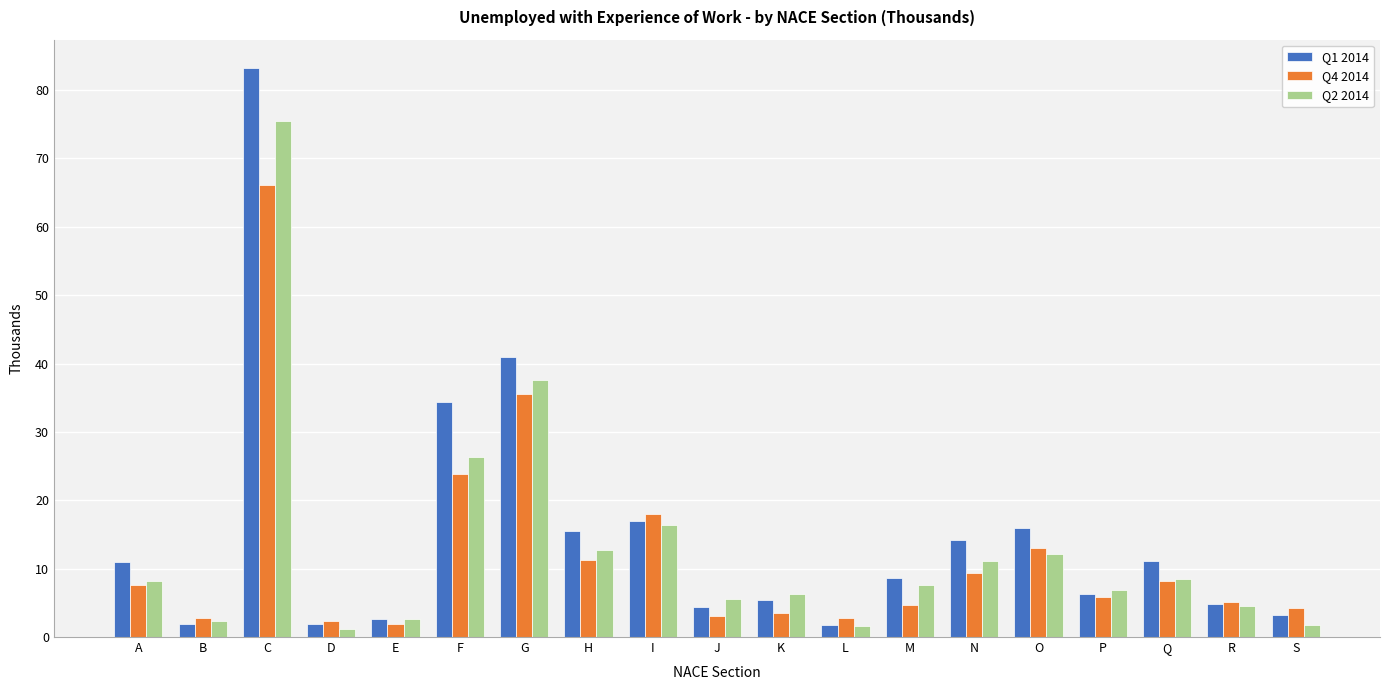

At which label does Q1 2014 first exceed 8?

A